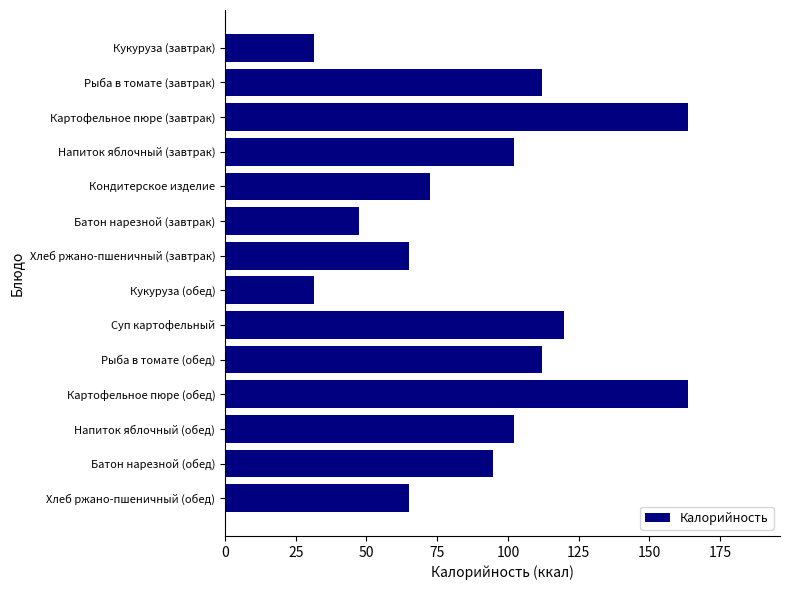

What is the difference between the values at Суп картофельный and Картофельное пюре (обед)?

43.5